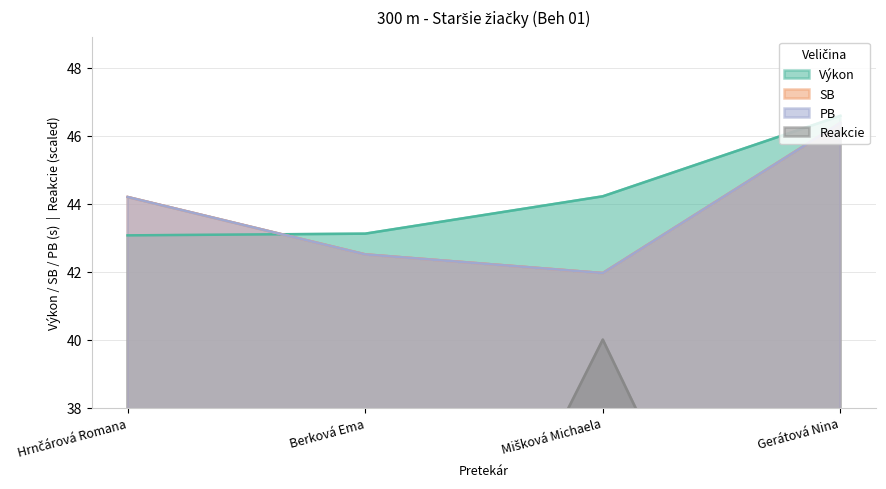

Which series has the widest spread of values?

Reakcie